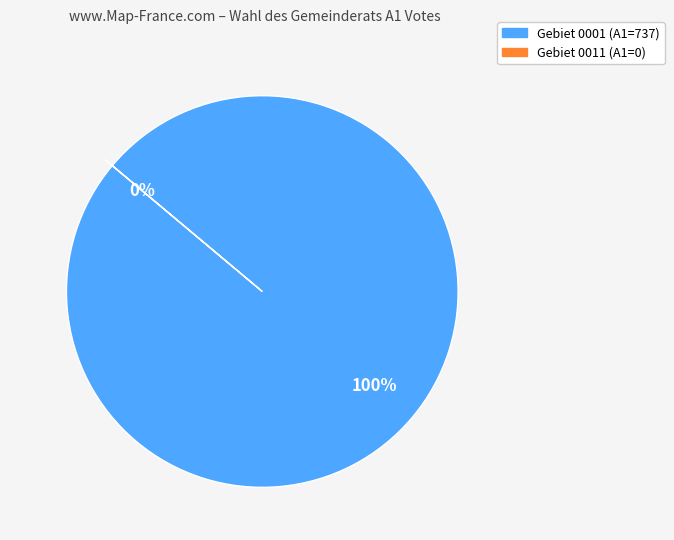

To the nearest percent, what portion does 0001 represent?

100%